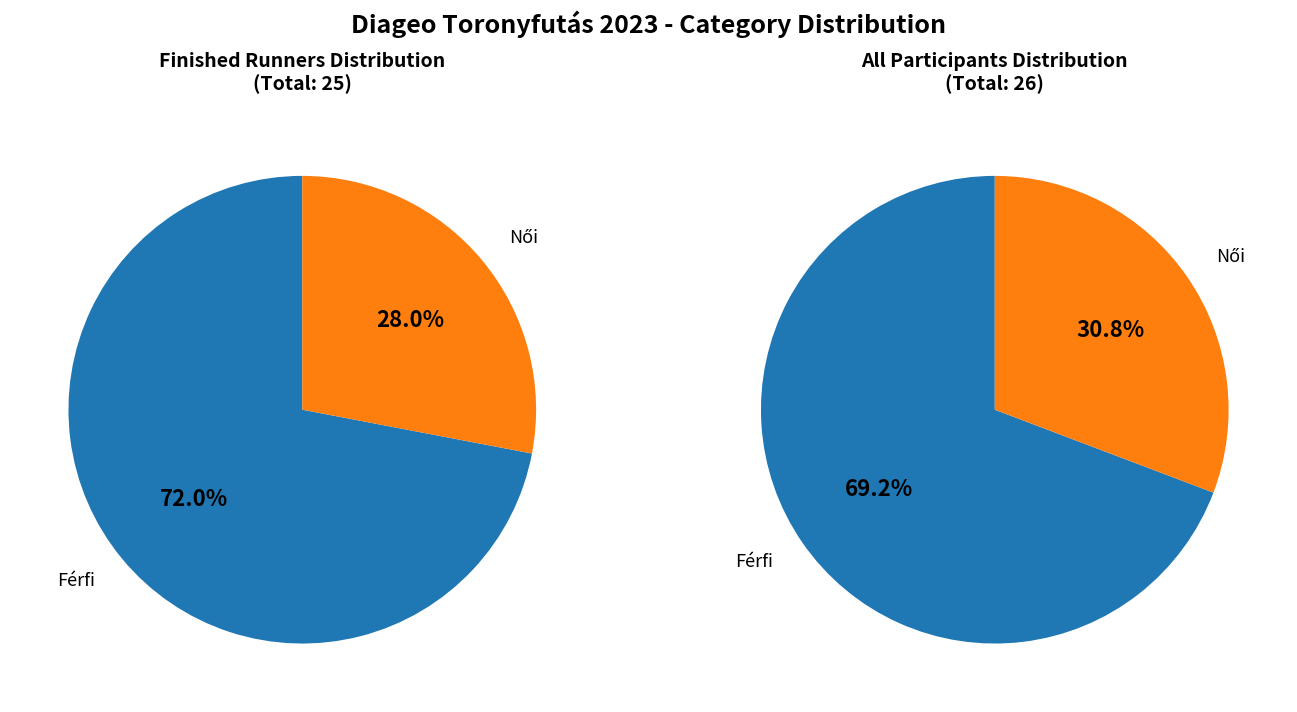

What is the largest slice in the pie chart?

Férfi